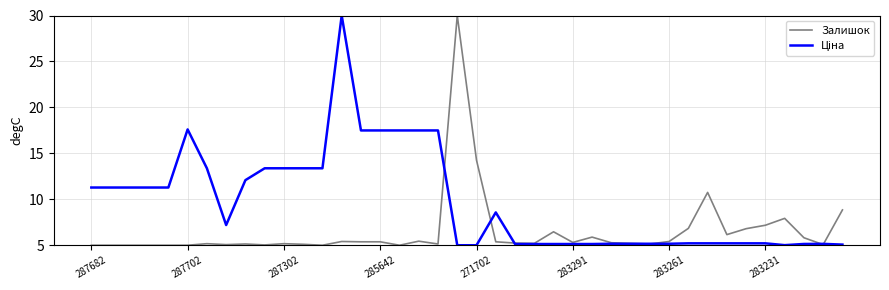

What is the greatest value displayed?

30.0